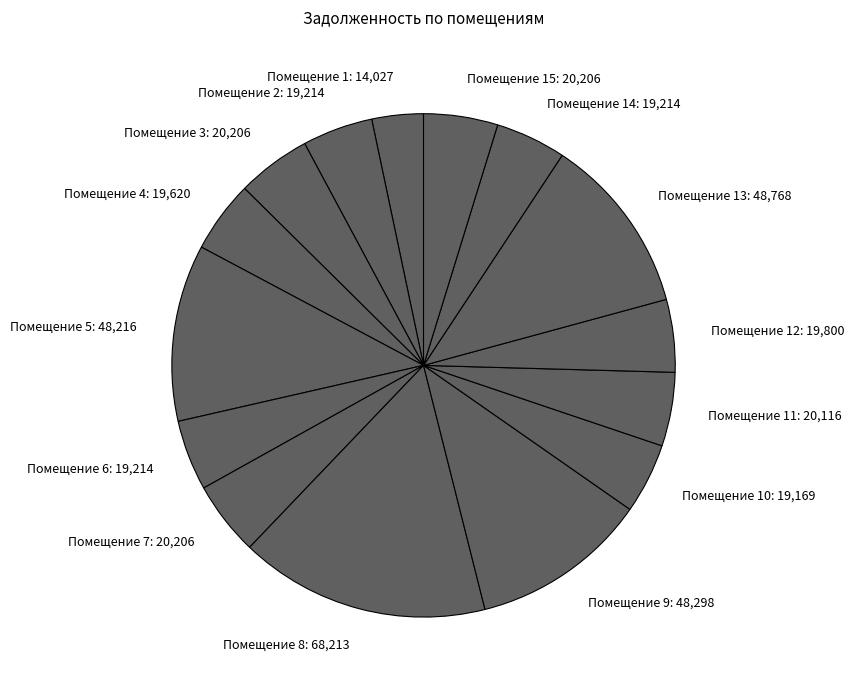

Rank the categories by value from lowest to highest.

1, 10, 14, 2, 6, 4, 12, 11, 15, 3, 7, 5, 9, 13, 8